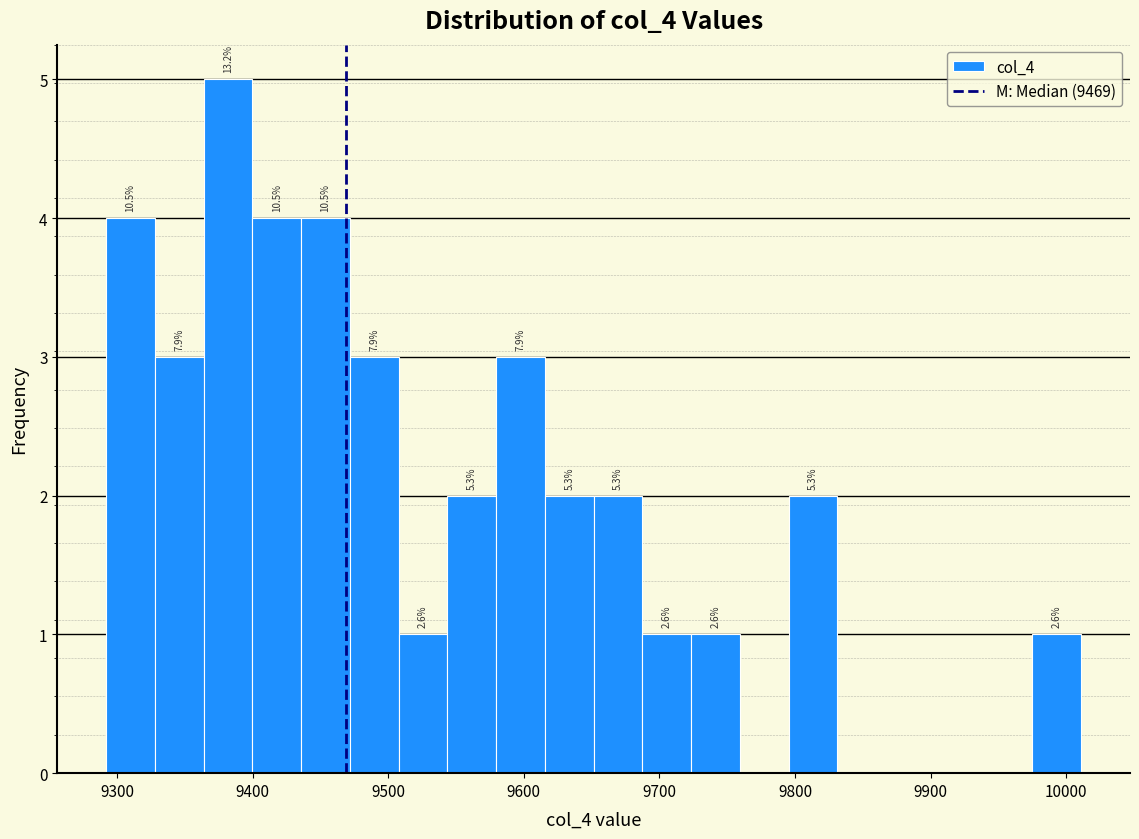

Around what value on the x-axis is the tallest bar? Give the approximate position of its centre, as read against the axis.

9380